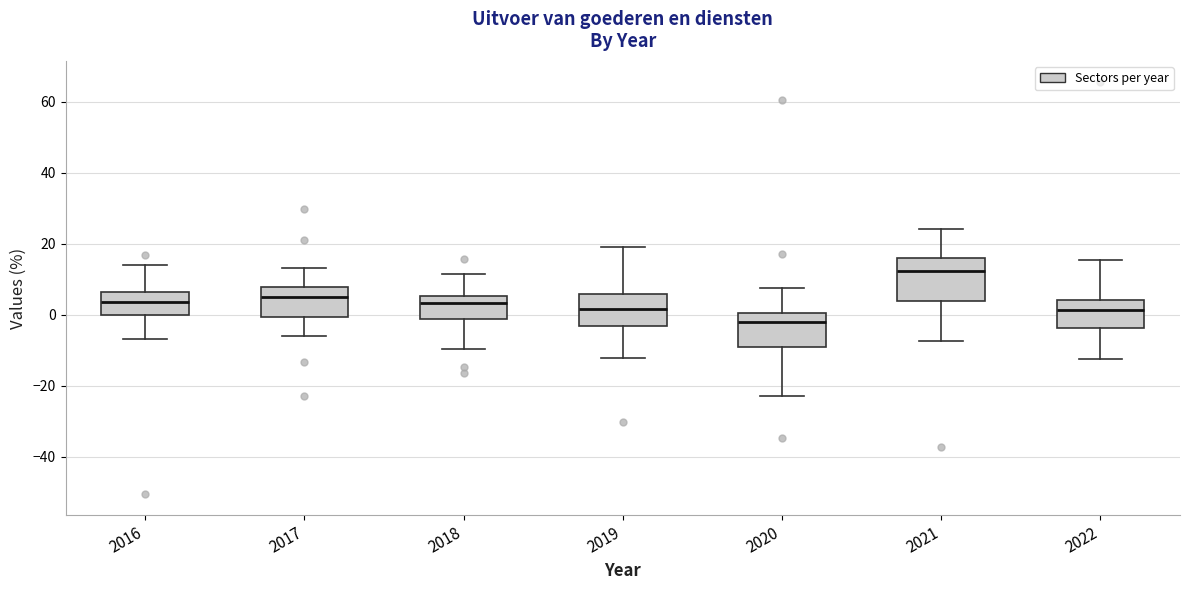

Reading left to right, read every box against the y-axis: the position of its median line, the range the box covers, and the ends of its whiskers. The values are not printed on the chart, so give them approximately, as read against the axis.

2016: median 4, box 0 to 6, whiskers -6 to 14
2017: median 6, box 0 to 8, whiskers -6 to 14
2018: median 4, box -2 to 6, whiskers -10 to 12
2019: median 2, box -4 to 6, whiskers -12 to 20
2020: median -2, box -10 to 0, whiskers -22 to 8
2021: median 12, box 4 to 16, whiskers -8 to 24
2022: median 2, box -4 to 4, whiskers -12 to 16